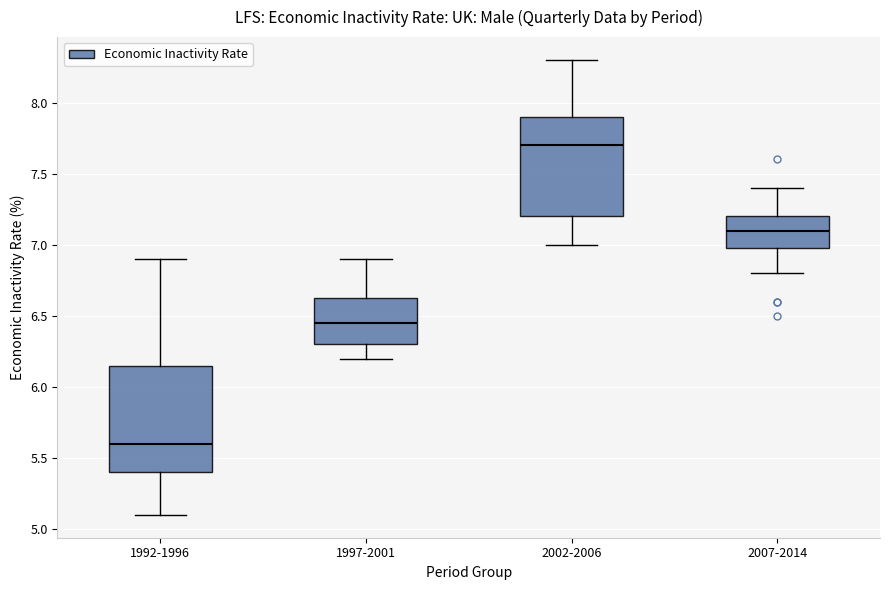

Which box's median line is the highest?

2002-2006